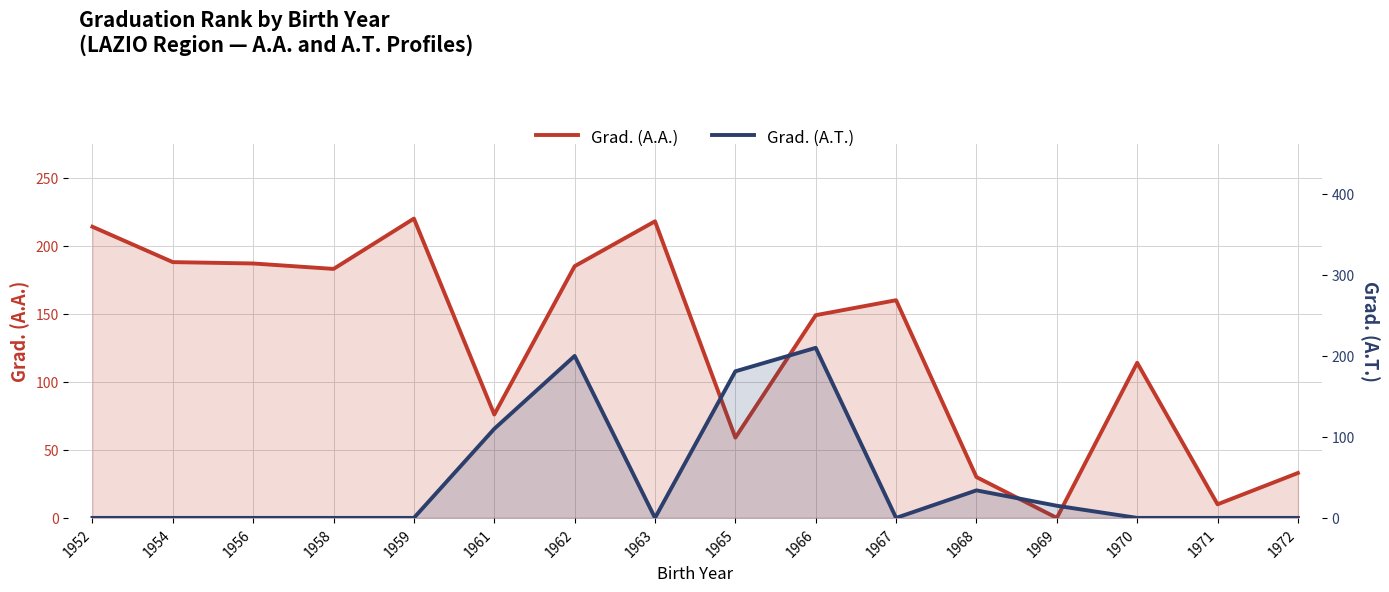

What is the sum of all Grad. (A.A.) values?

2026